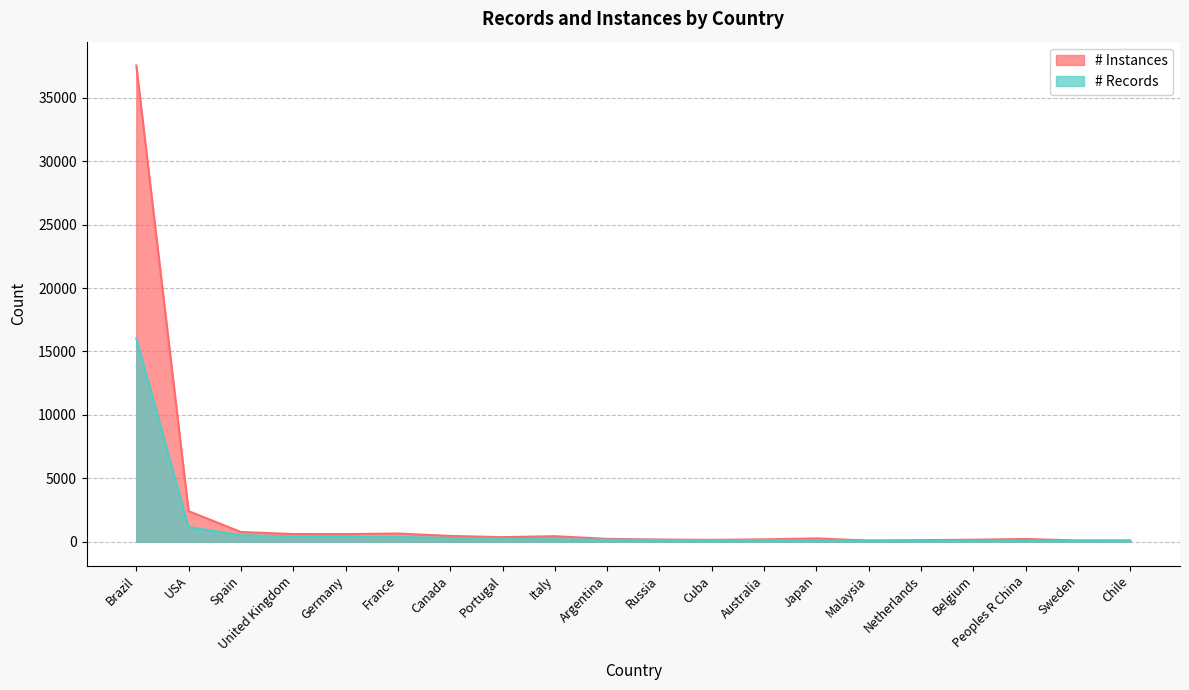

What is the approximate value of # Instances at Chile, to the nearest 10?

100